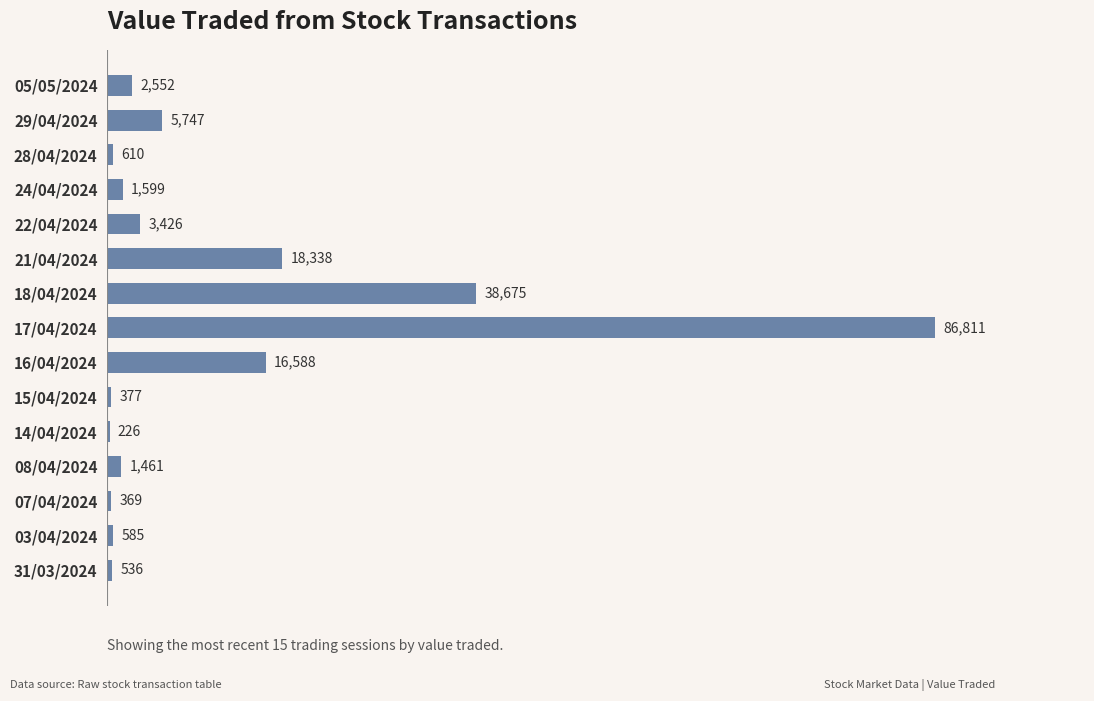

What is the greatest value displayed?

86811